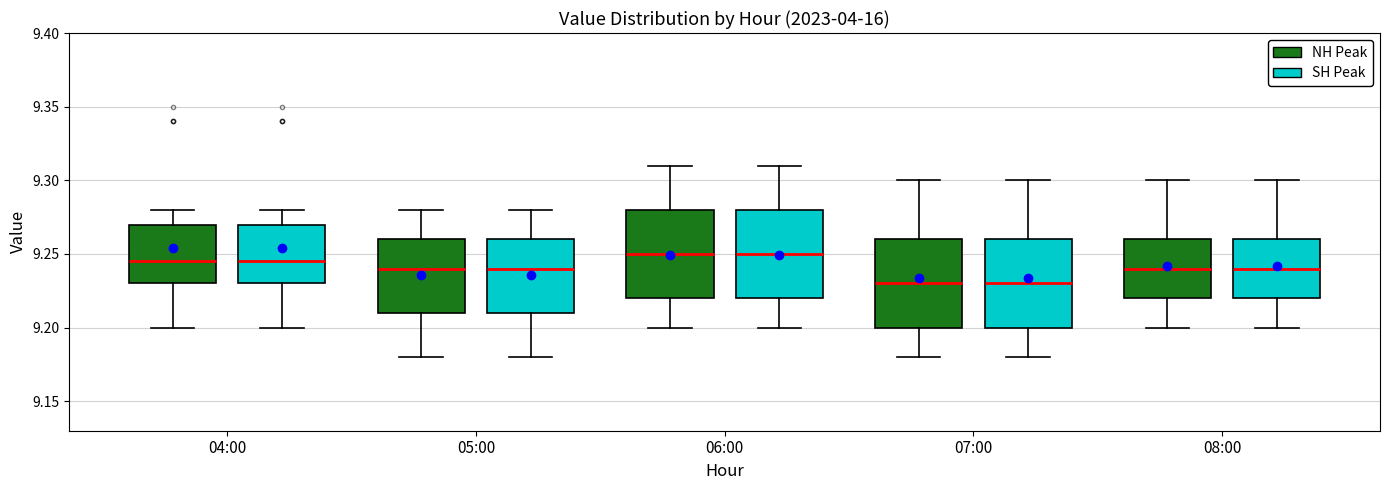

Reading left to right, transcribe this box plot: for each box, give where its median line is, the range the box spans, and where its two whiskers end, as read against the y-axis. The values are not printed on the chart, so give them approximately, as read against the axis.

04:00 (NH Peak): median 9.245, box 9.230 to 9.270, whiskers 9.200 to 9.280
04:00 (SH Peak): median 9.245, box 9.230 to 9.270, whiskers 9.200 to 9.280
05:00 (NH Peak): median 9.240, box 9.210 to 9.260, whiskers 9.180 to 9.280
05:00 (SH Peak): median 9.240, box 9.210 to 9.260, whiskers 9.180 to 9.280
06:00 (NH Peak): median 9.250, box 9.220 to 9.280, whiskers 9.200 to 9.310
06:00 (SH Peak): median 9.250, box 9.220 to 9.280, whiskers 9.200 to 9.310
07:00 (NH Peak): median 9.230, box 9.200 to 9.260, whiskers 9.180 to 9.300
07:00 (SH Peak): median 9.230, box 9.200 to 9.260, whiskers 9.180 to 9.300
08:00 (NH Peak): median 9.240, box 9.220 to 9.260, whiskers 9.200 to 9.300
08:00 (SH Peak): median 9.240, box 9.220 to 9.260, whiskers 9.200 to 9.300